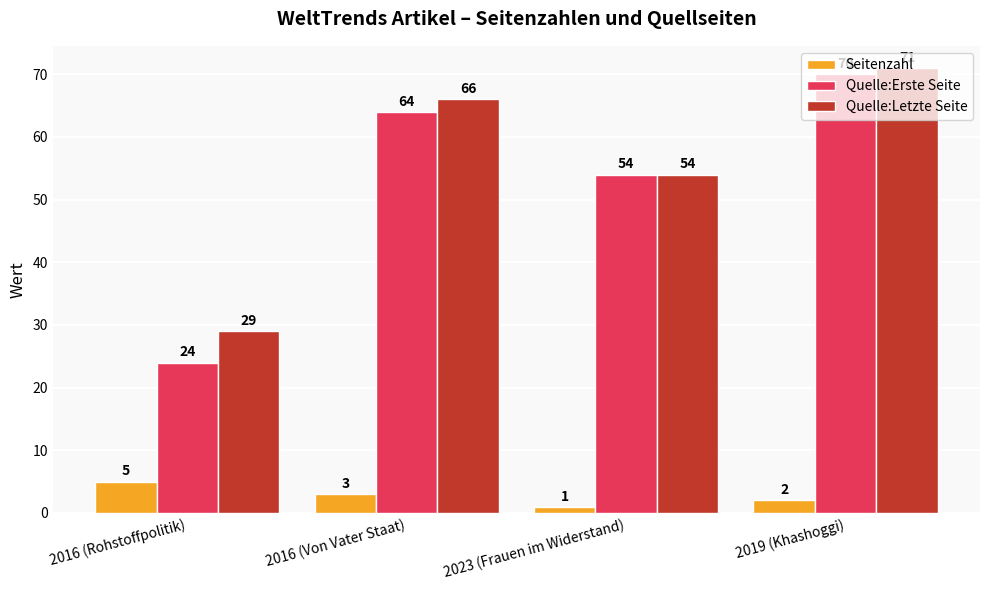

What is the maximum value shown in the chart?

71